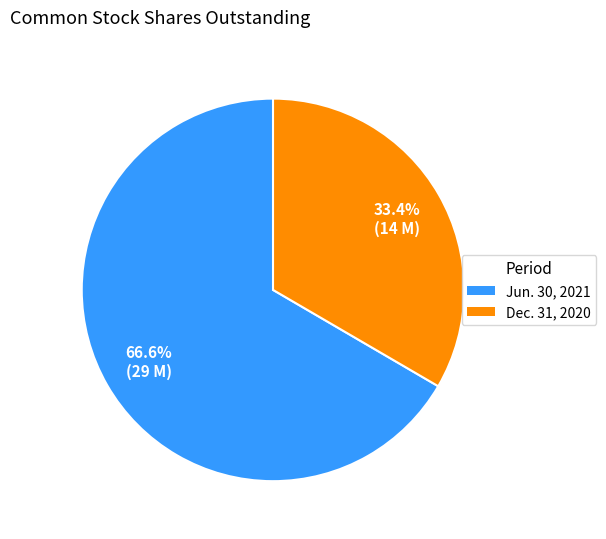

Does any single category account for the majority?

Yes